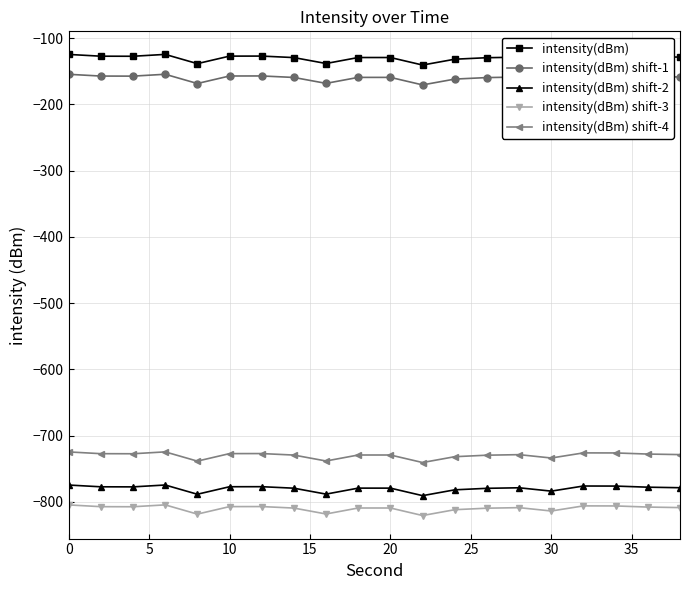

How many categories are shown in the chart?

20